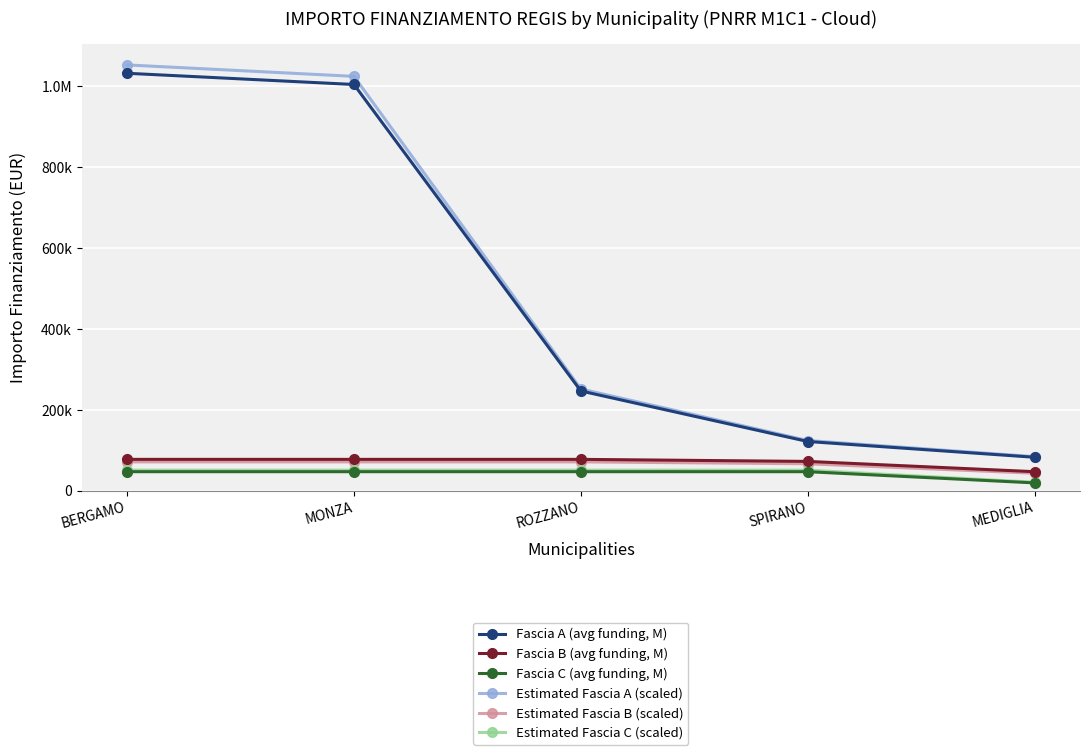

Is it true that Estimated Fascia C (scaled) equals 21332.2 at MEDIGLIA?

True